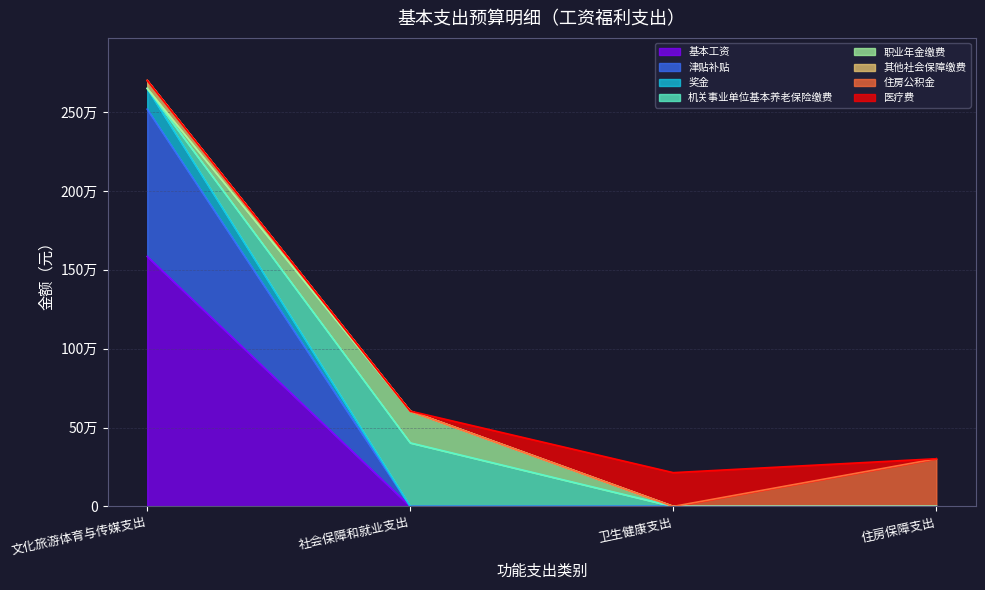

Does the chart display data point markers on the line(s)?

No